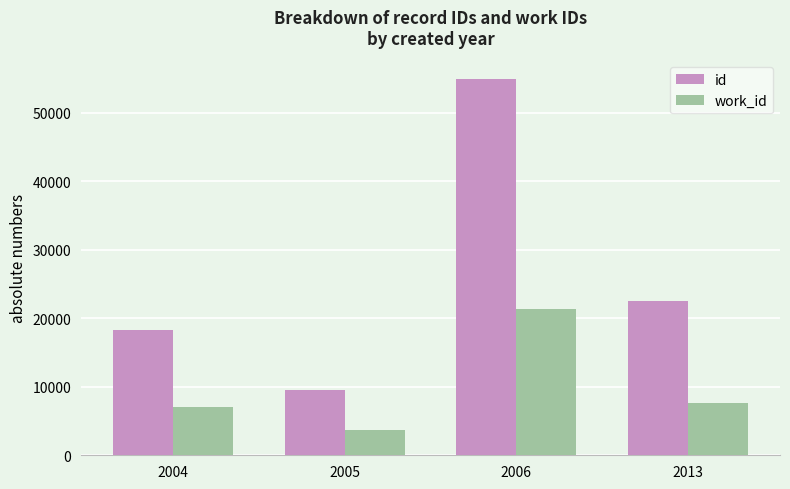

How many bars are there in each group?

2